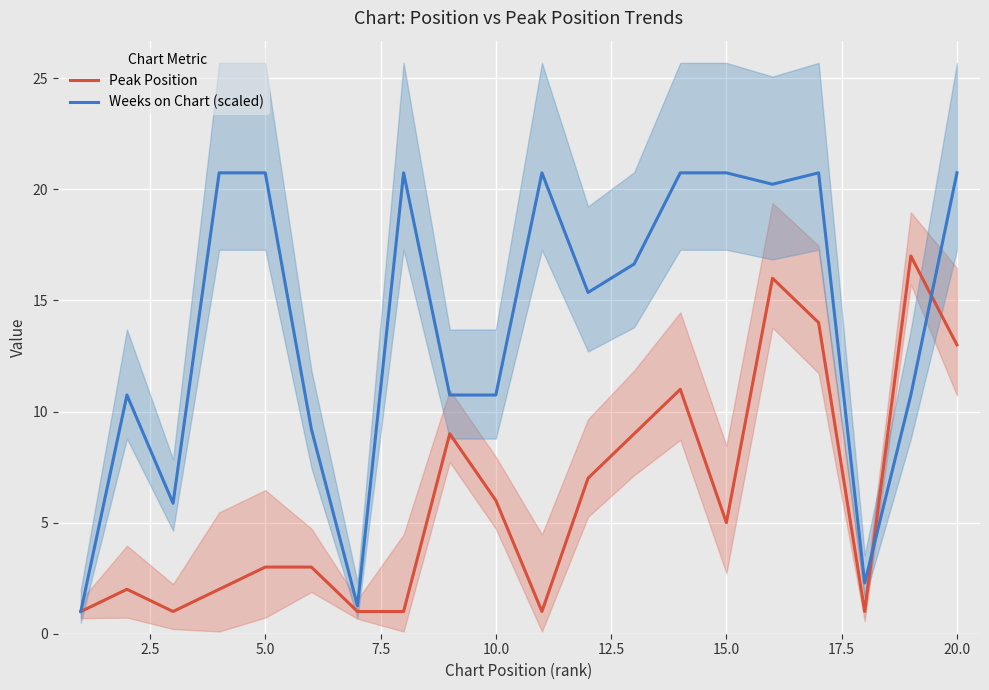

What is the minimum value for Peak Position?

1.0